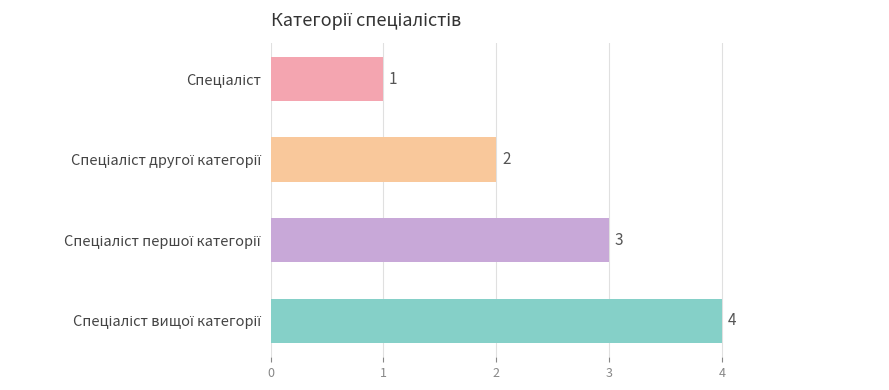

What is the value of the 3rd bar from the top?

3